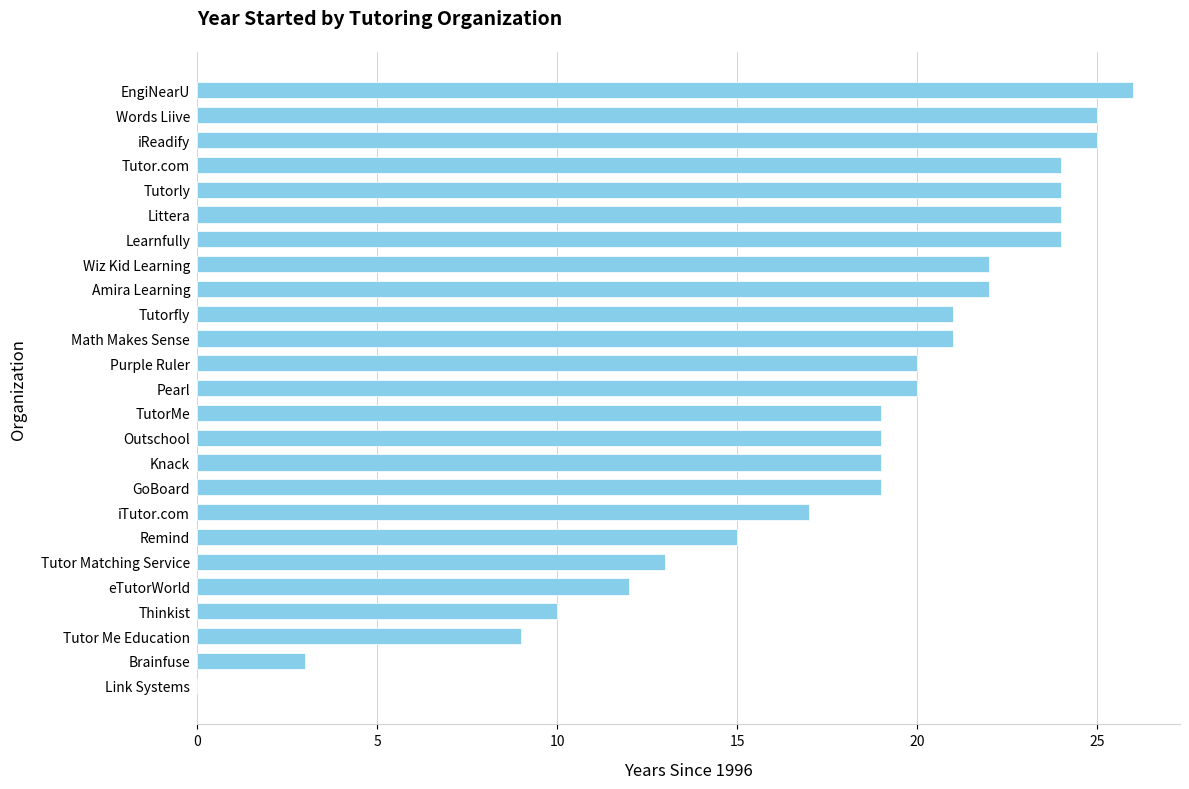

What is the average value?

18